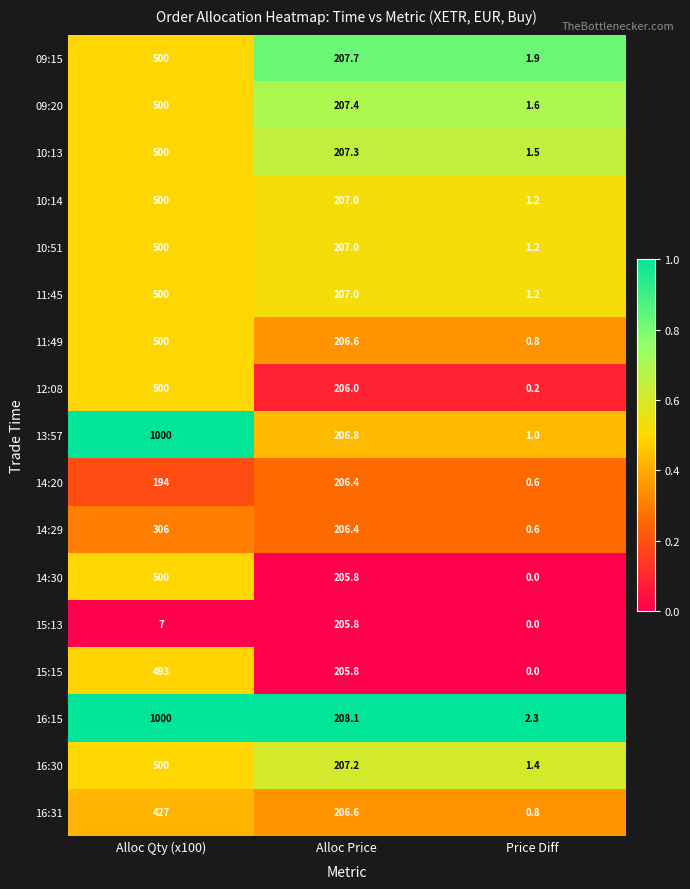

The value of 16:15 at Alloc Qty (x100) is 1719.0. True or false?

False